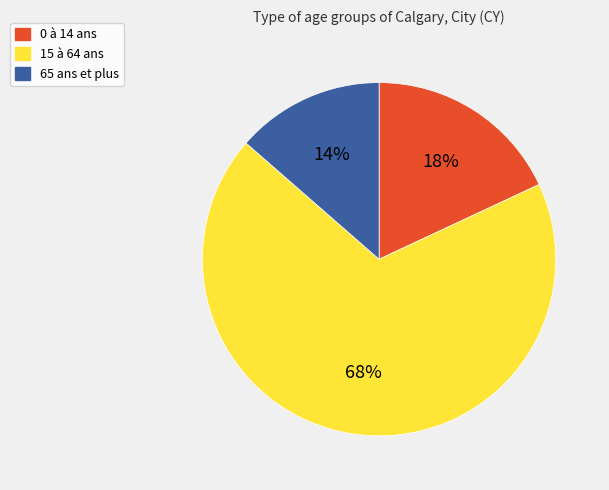

To the nearest percent, what percentage of the pie is 65 ans et plus?

14%